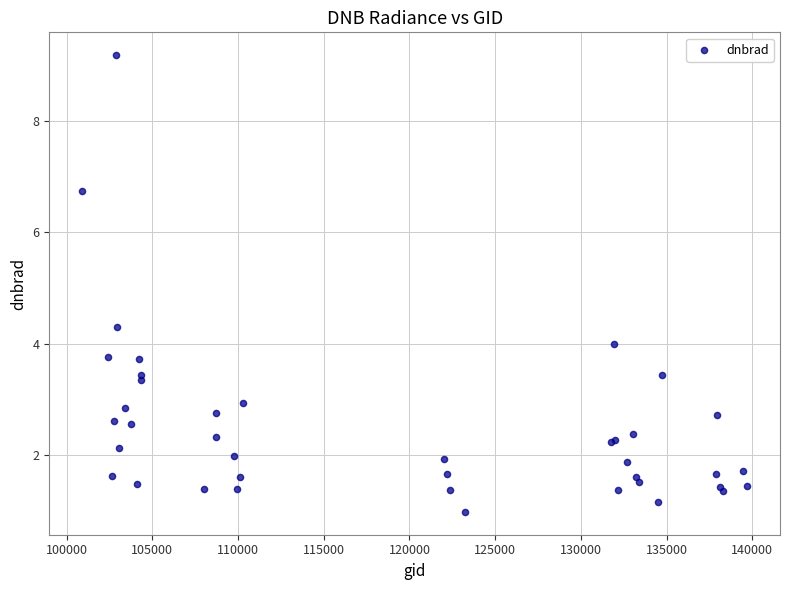

What Y value in the scatter plot is closest to 5?

4.3